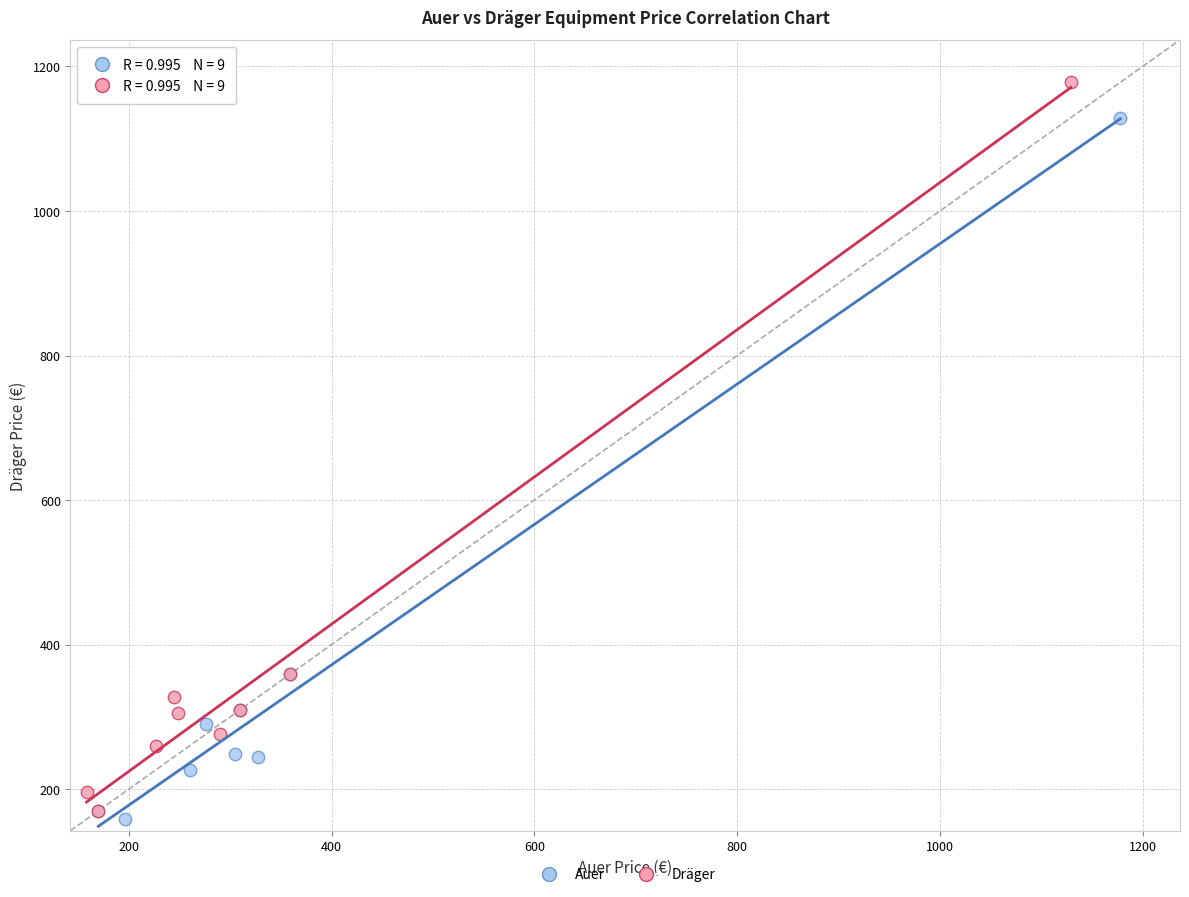

Which series reaches the maximum Y coordinate?

Dräger